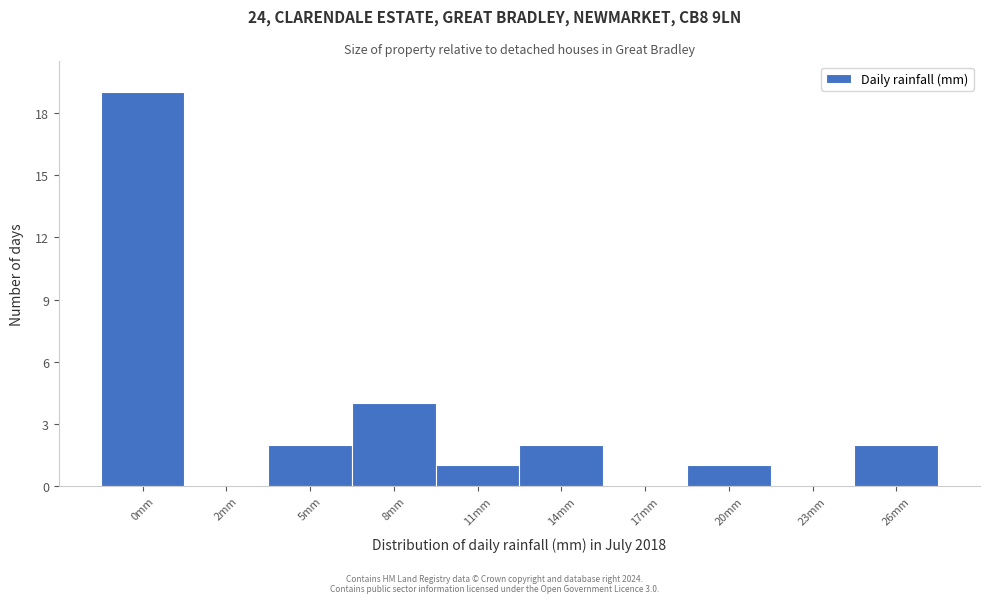

Reading left to right, what are all the values shown in this chart?

0mm=19	2mm=0	5mm=2	8mm=4	11mm=1	14mm=2	17mm=0	20mm=1	23mm=0	26mm=2